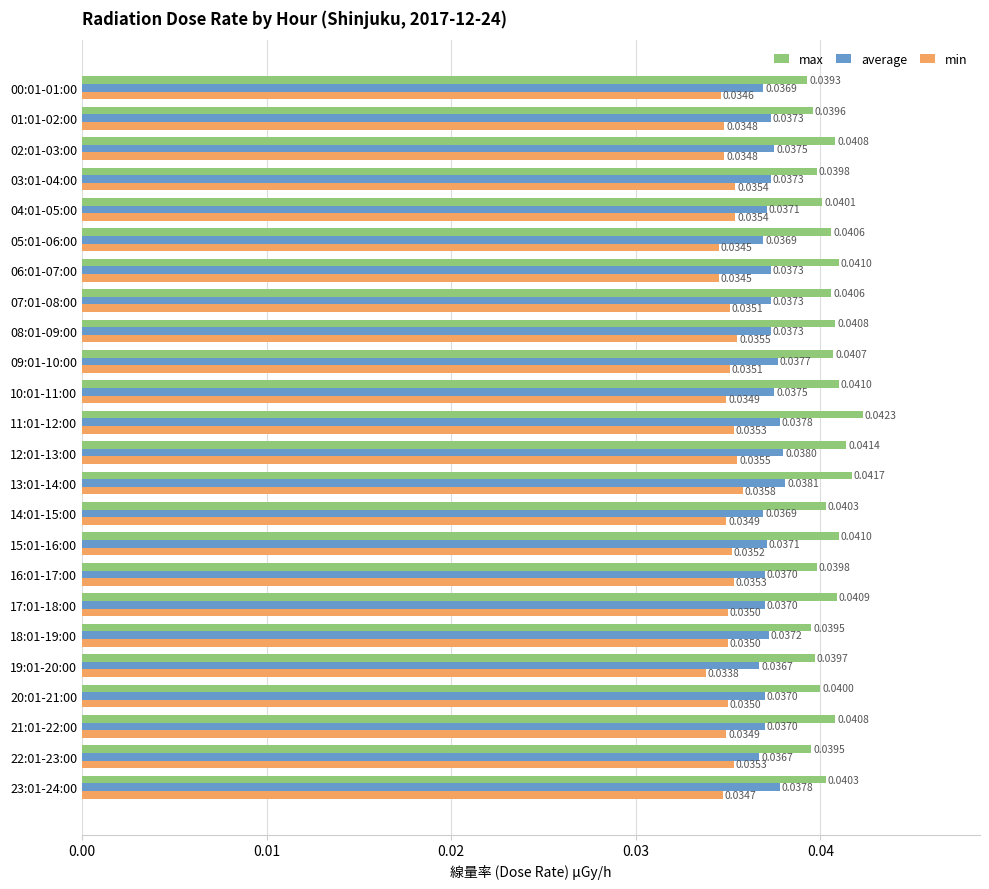

Which series changed the most between 14:01-15:00 and 08:01-09:00?

min